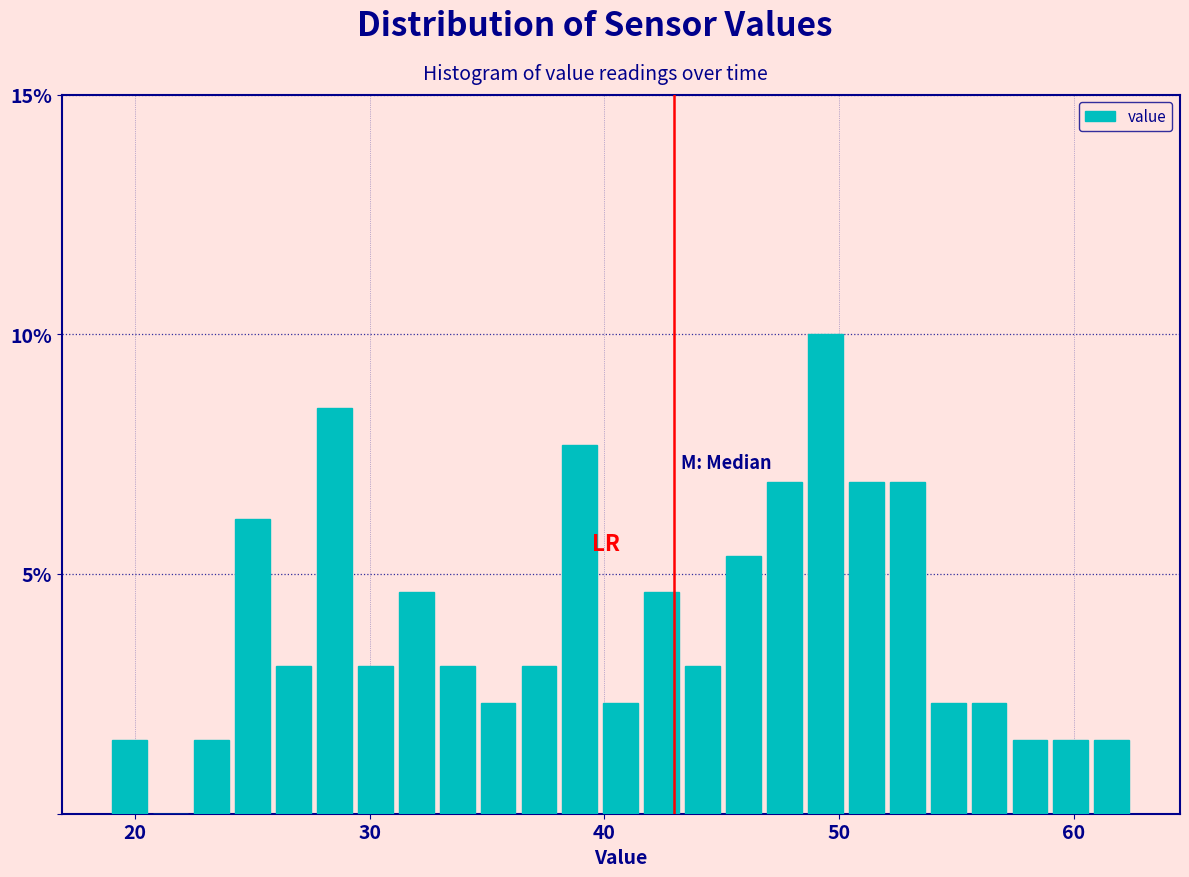

Read against the x-axis, roughly where is the centre of the tallest bar?

49